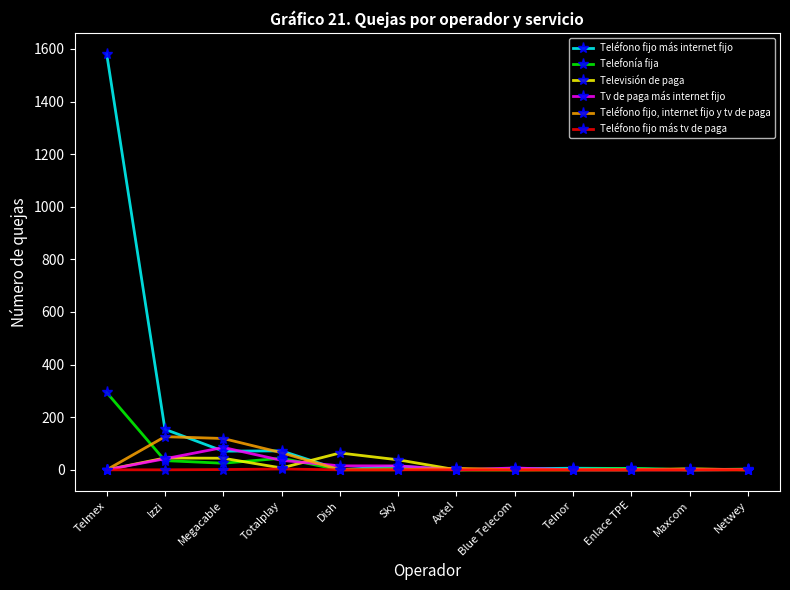

Which series has the largest range (max minus min)?

Teléfono fijo más internet fijo